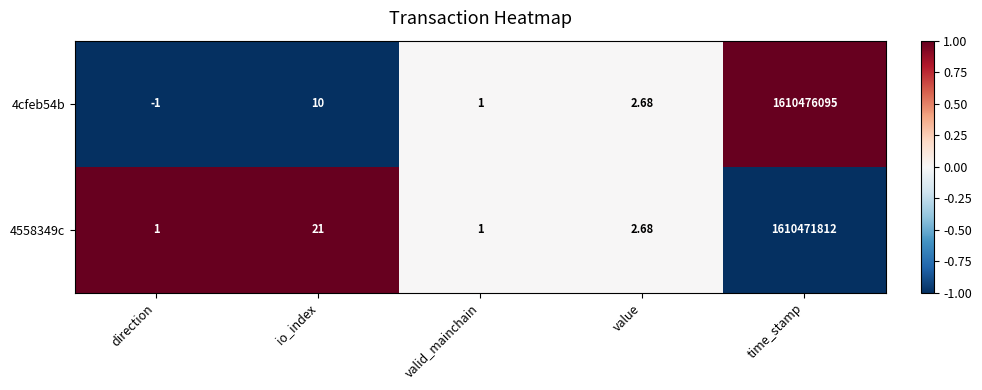

At which category does the chart reach its minimum across all series?

direction